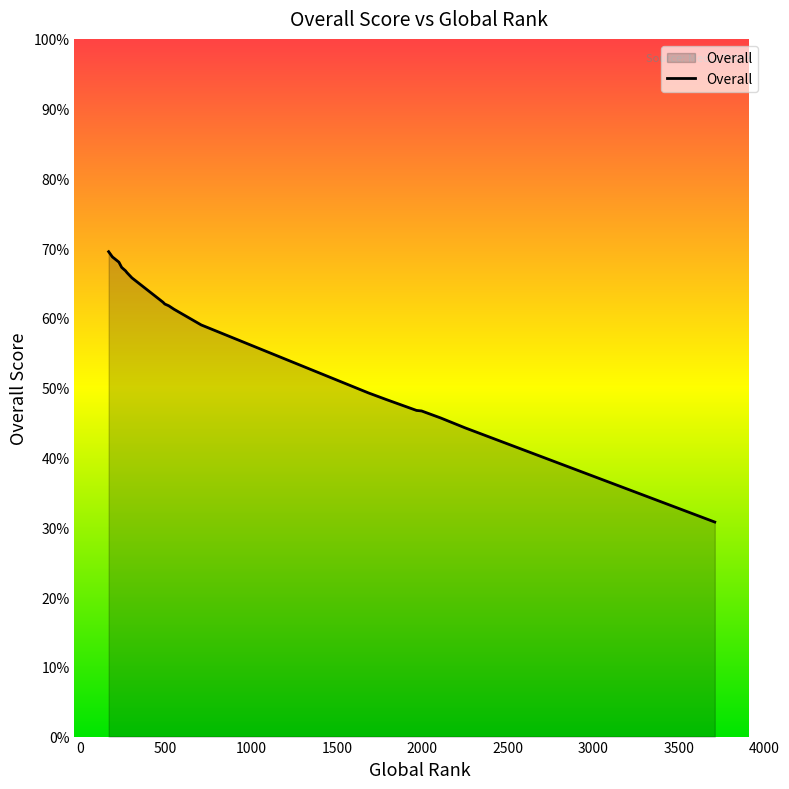

What is the change in value from 1966 to 243?

+20.5